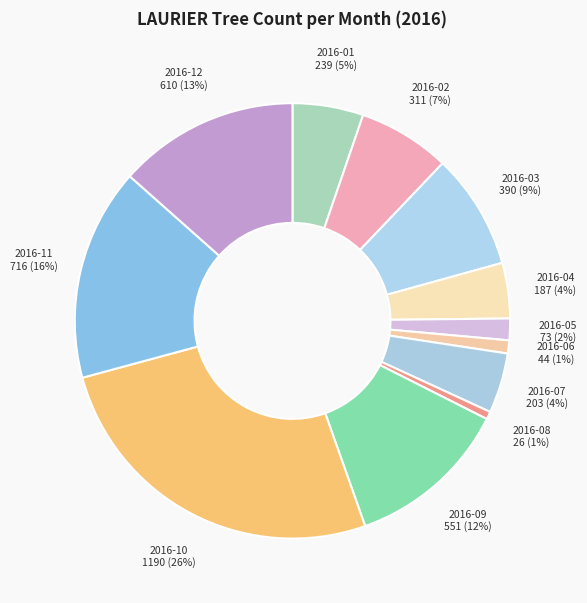

Which has a higher value, 2016-11 or 2016-06?

2016-11